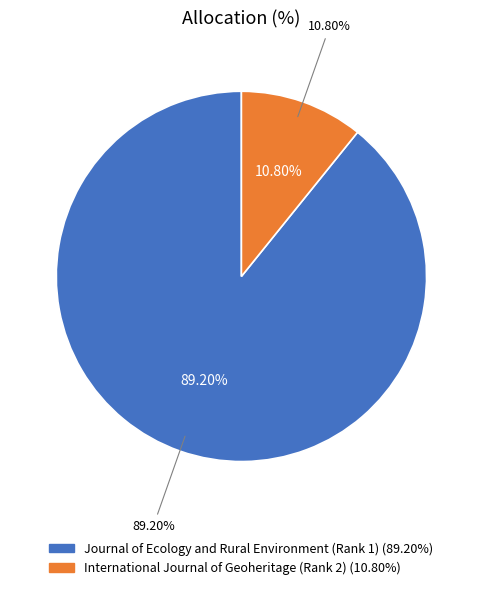

What percentage do International Journal of Geoheritage (Rank 2) and Journal of Ecology and Rural Environment (Rank 1) together represent?

100.0%